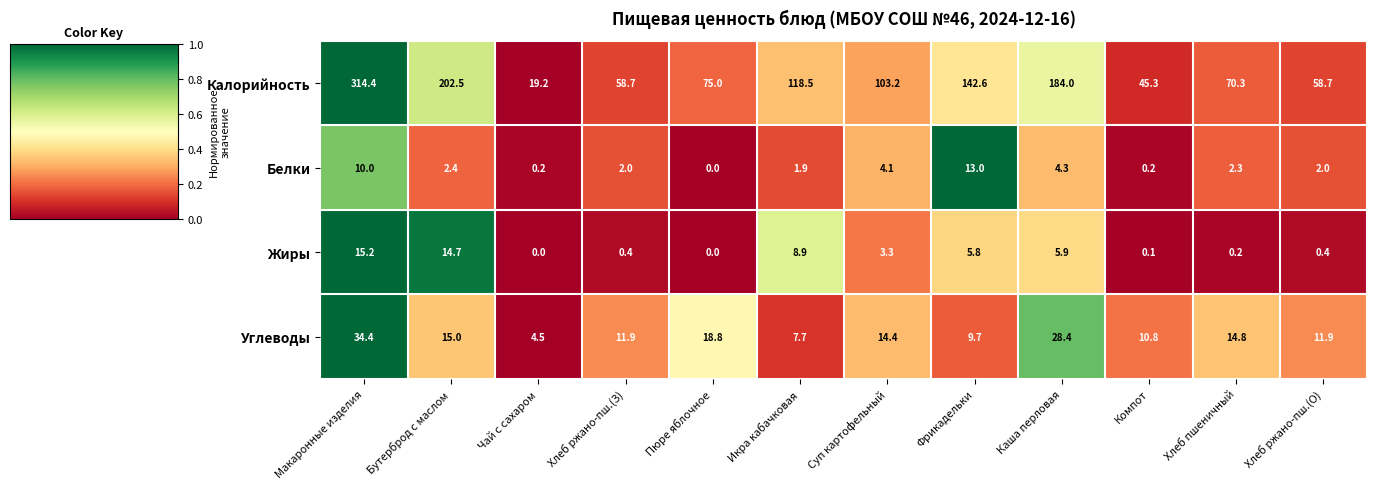

What is the difference between the Белки values at Чай с сахаром and Фрикадельки?

12.8